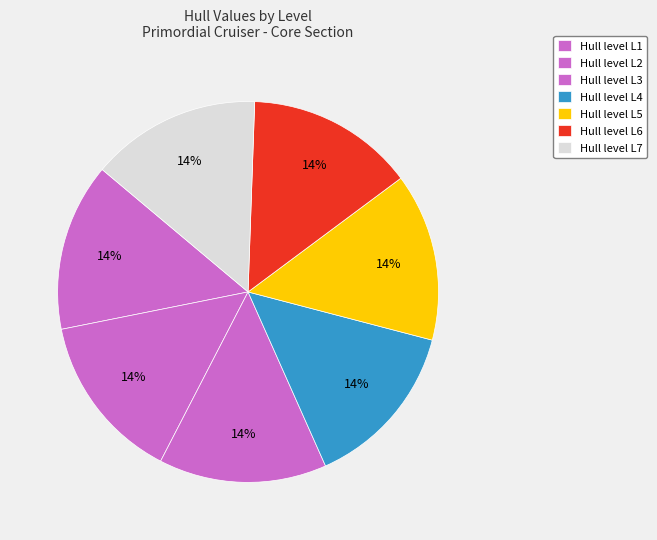

To the nearest percent, what is the average slice percentage?

14%